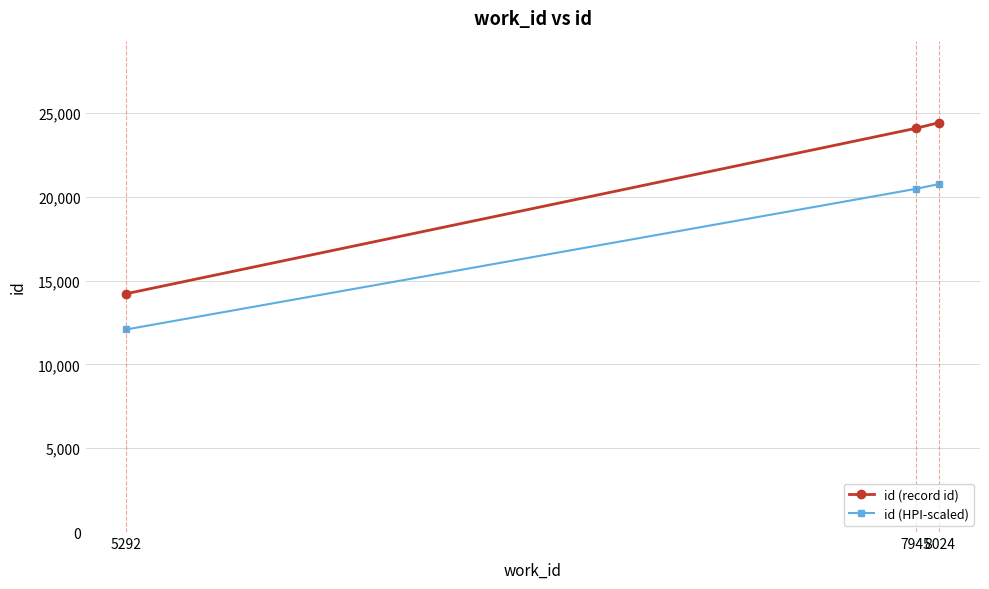

Which series has the largest range (max minus min)?

id (record id)